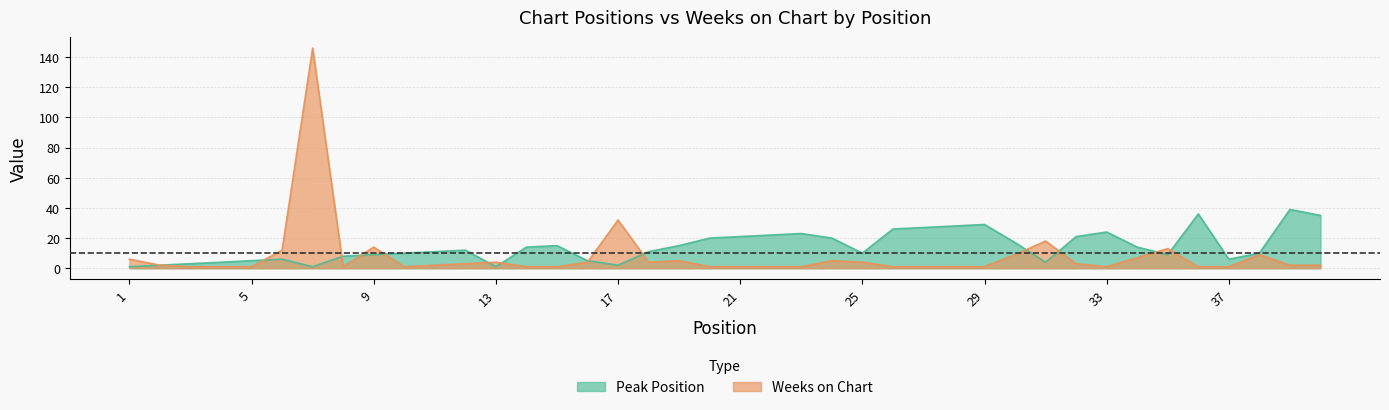

Between 5 and 27, which series saw the biggest shift?

Peak Position